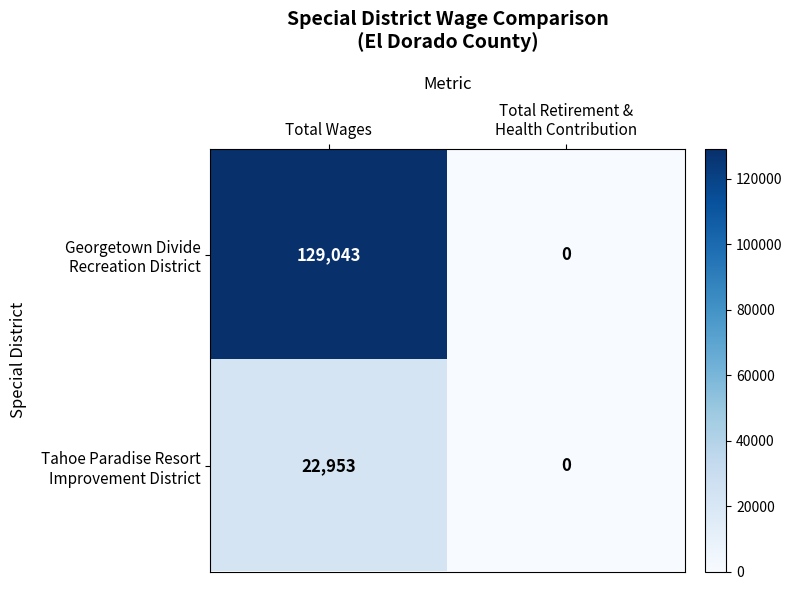

At which category is the sum across all series the highest?

Total Wages